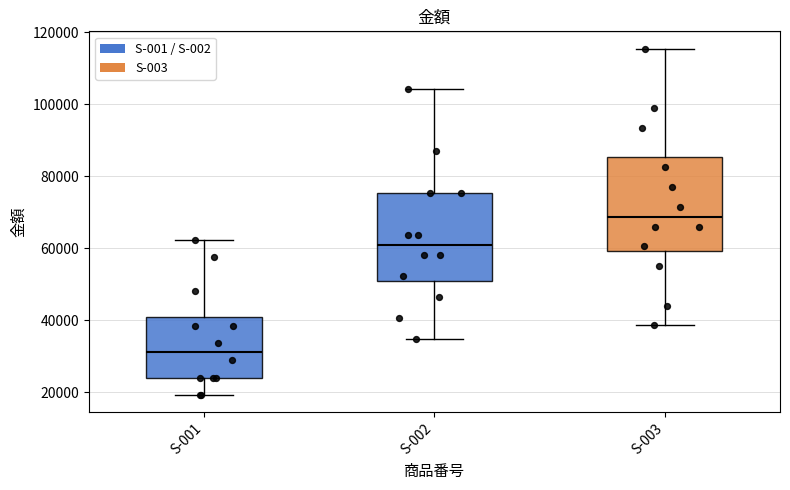

Where does the median line of the box for S-003 sit on the y-axis? The values are not printed on the chart, so give them approximately, as read against the axis.

68000